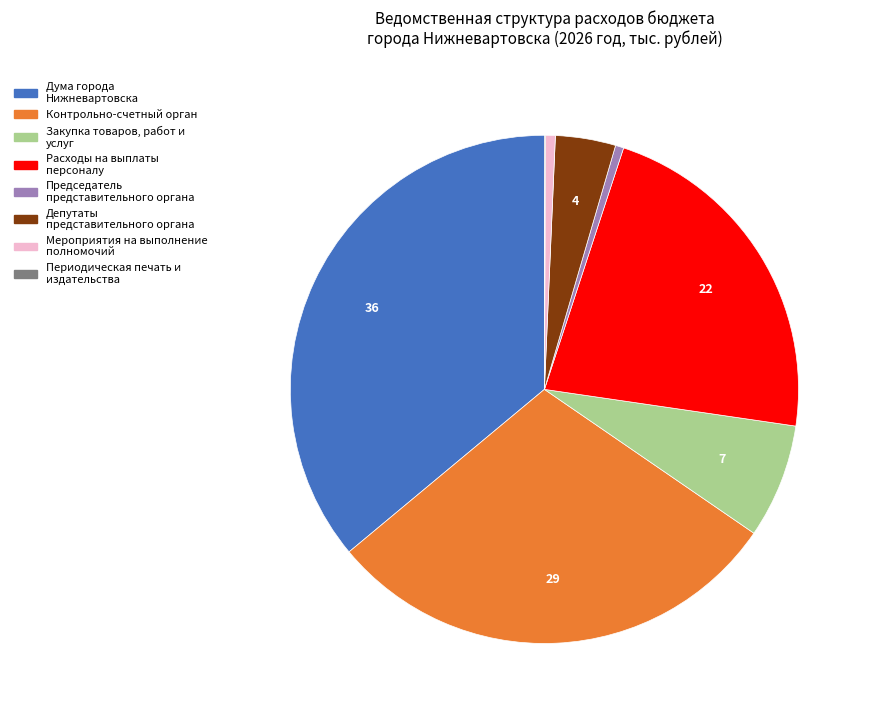

Combined, do Мероприятия на выполнение полномочий and Закупка товаров, работ и услуг account for over 50%?

No